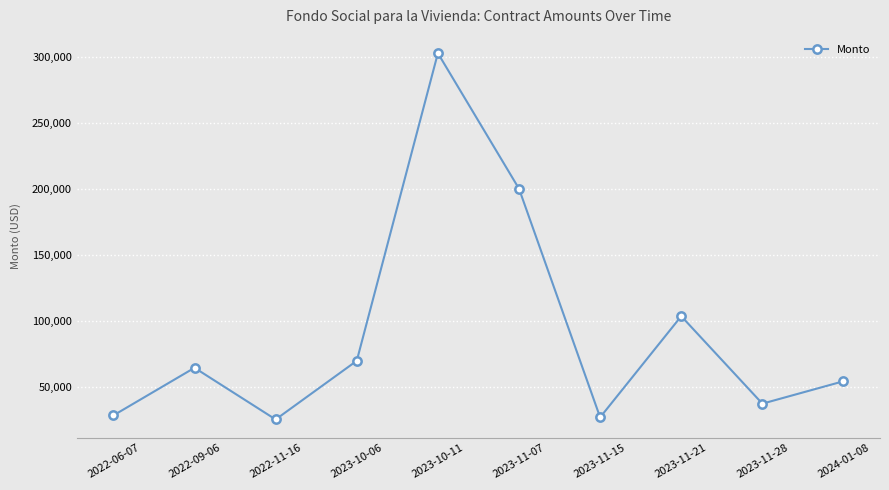

Where does the data first go above 64196?

2022-09-06